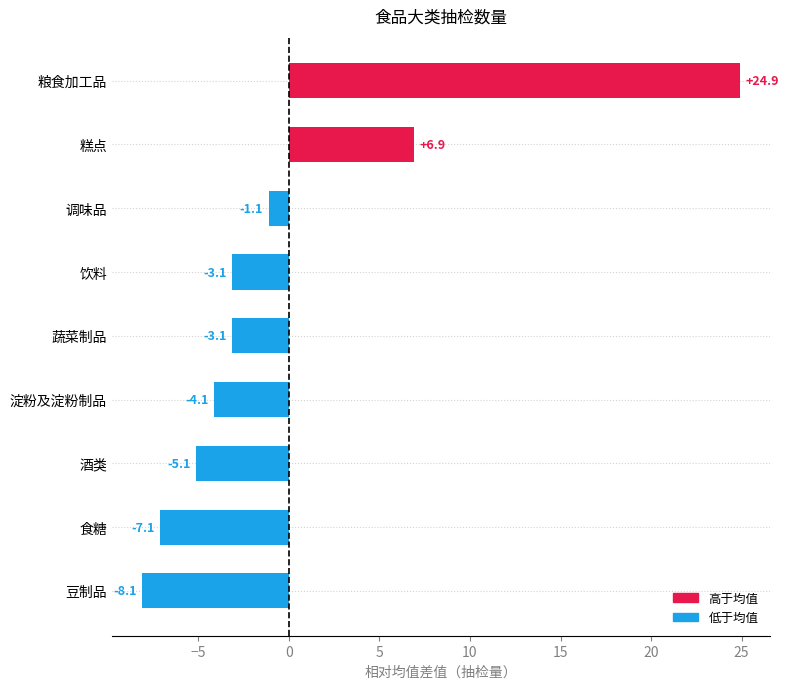

Which category has the highest value across all series?

粮食加工品